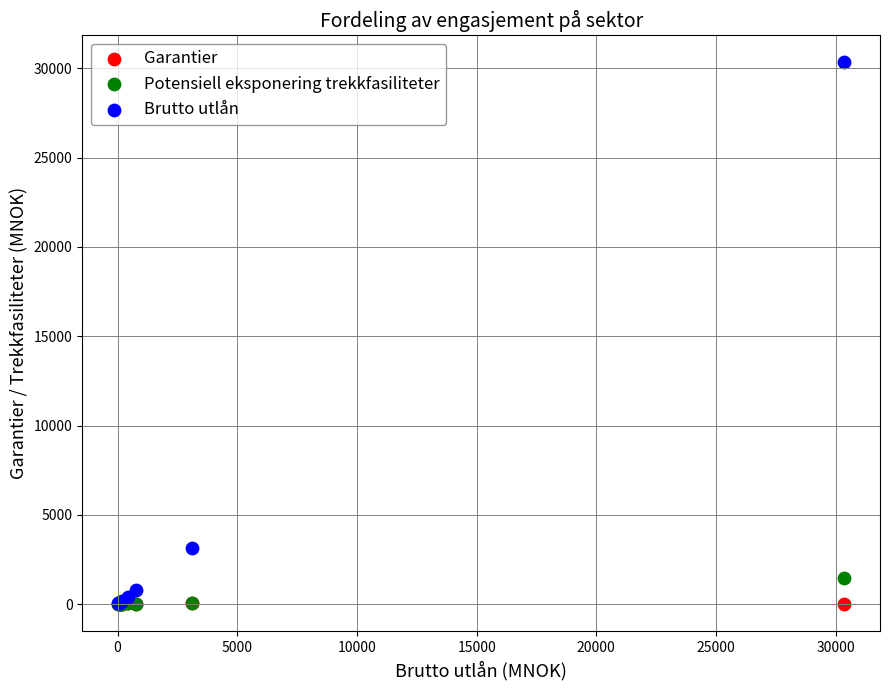

Across all series, what Y value is closest to 15168?

3117.0